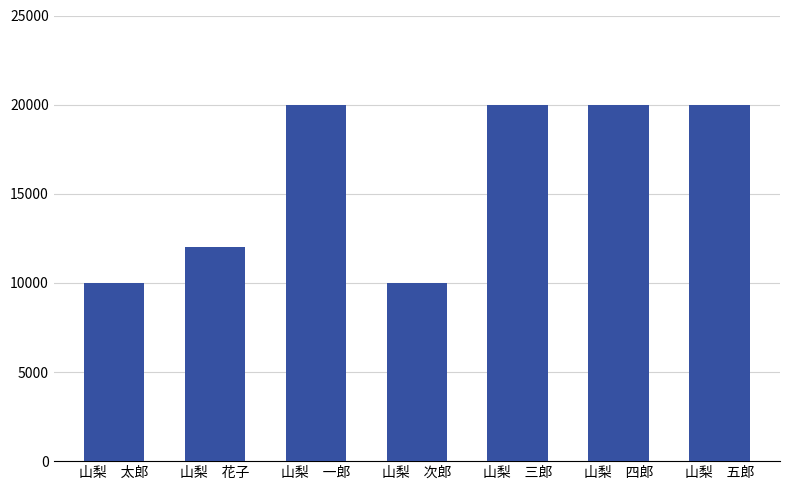

Is it true that the value at 山梨　次郎 is 14539?

False